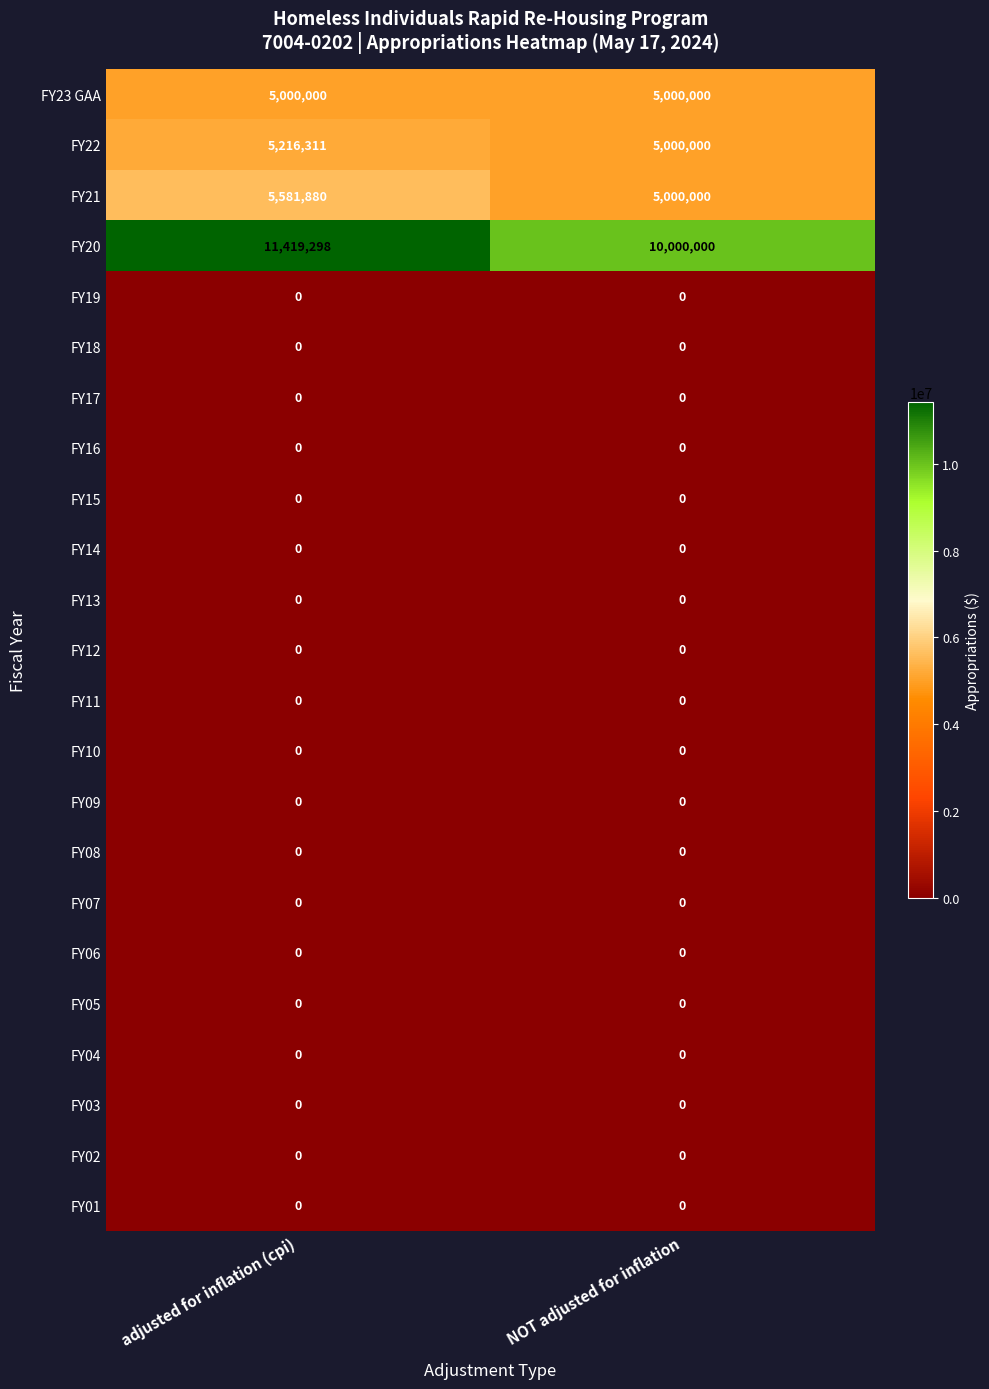

Which series has the largest total across all categories?

FY20